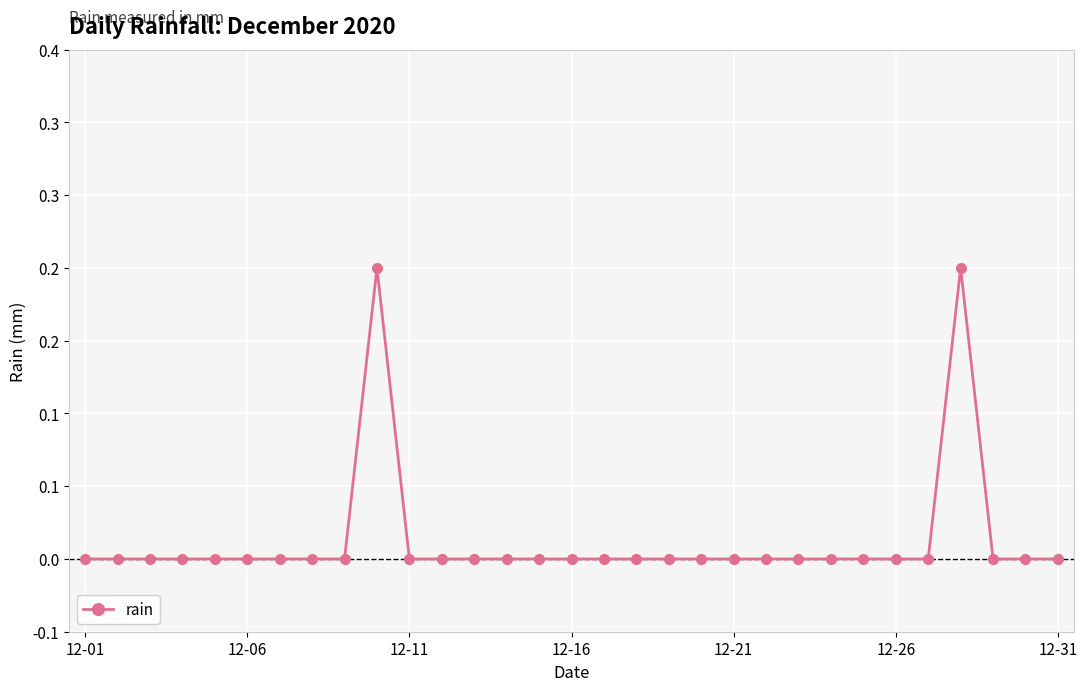

Does the chart have visible grid lines?

Yes